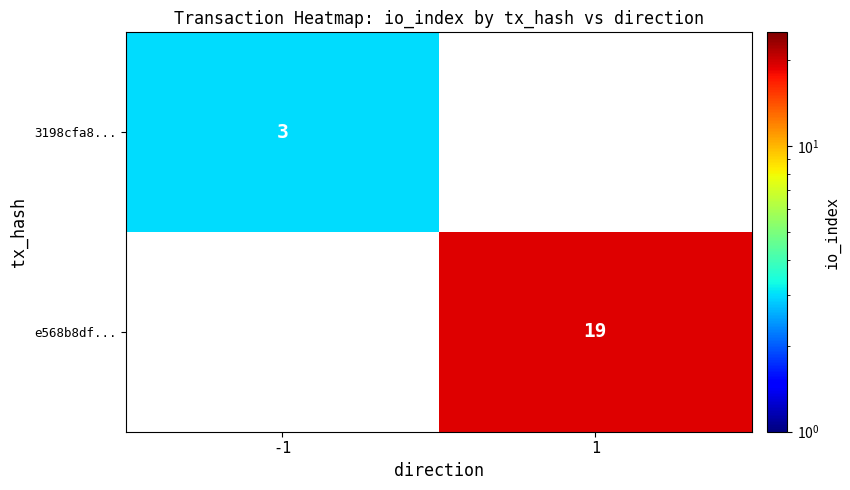

Rank the series at -1 from lowest to highest value.

3198cfa8..., e568b8df...